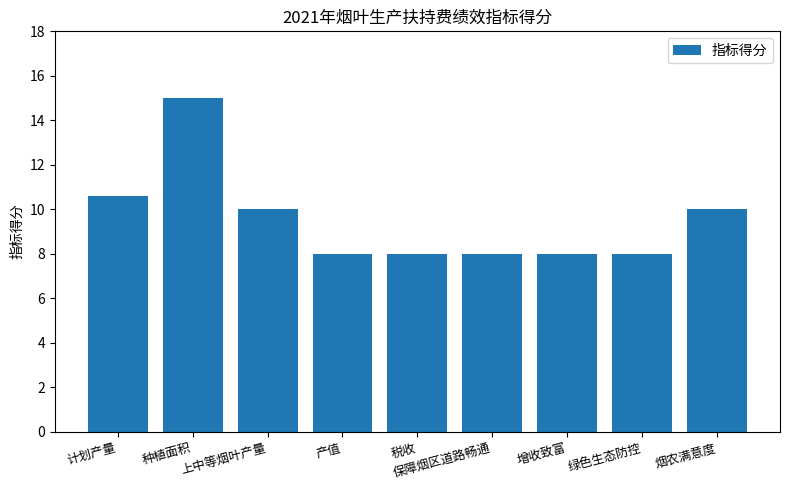

What is the average value?

9.5